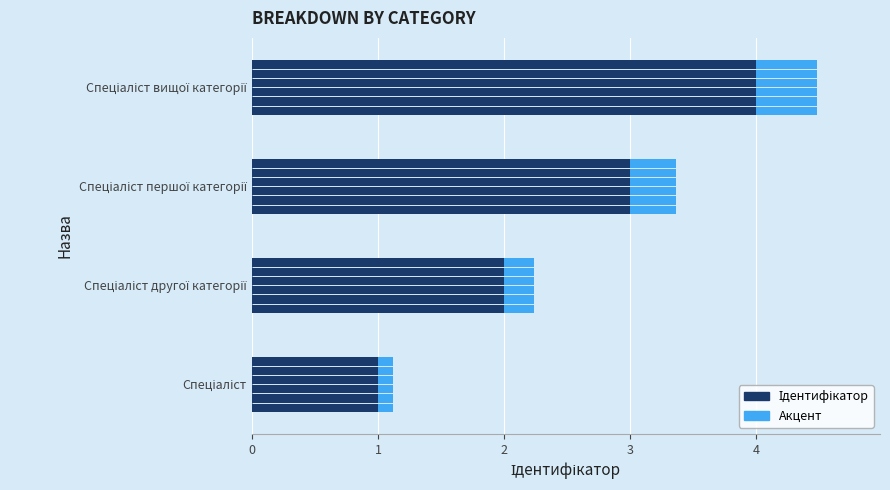

At 2, list the series in order from smallest to largest.

Акцент, Ідентифікатор